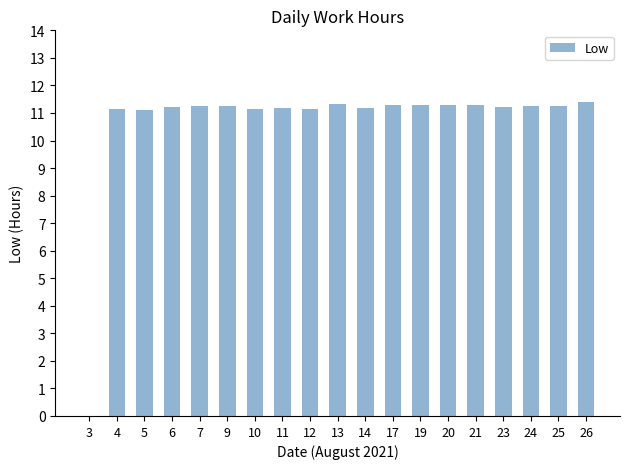

Is it true that the value at 19 is 11.3?

True